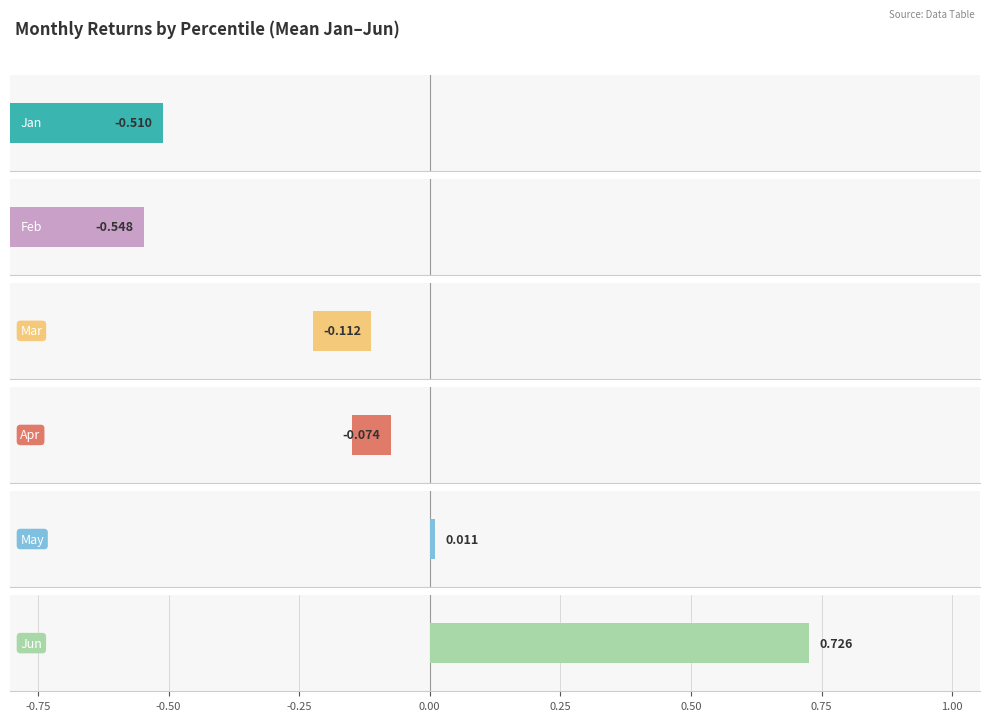

What is the spread (max minus min) of values at pct15?

1.4